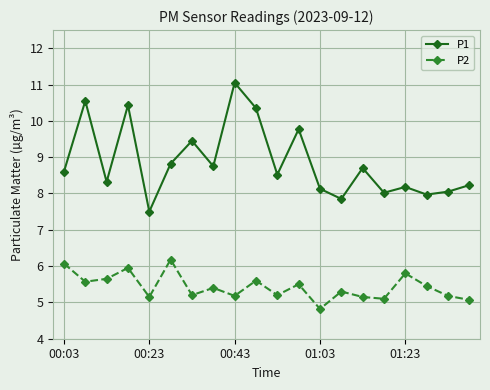

What is the sum of all P1 values?

177.2